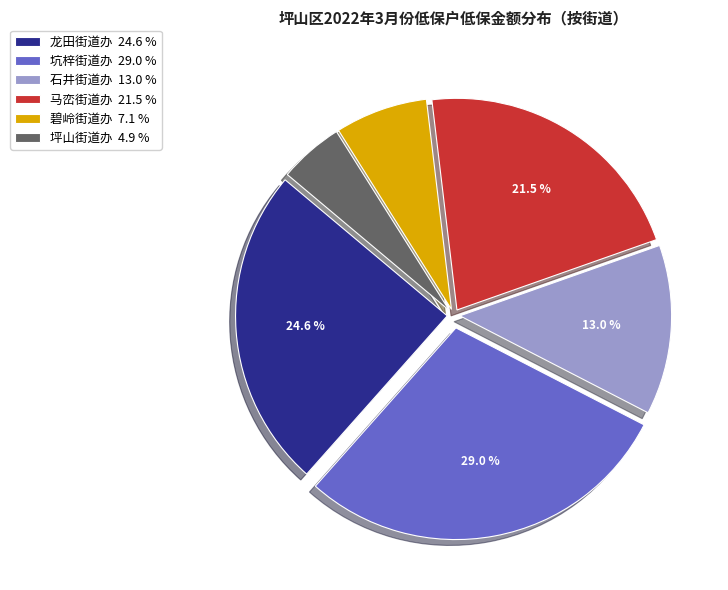

Is there a majority slice in this chart?

No